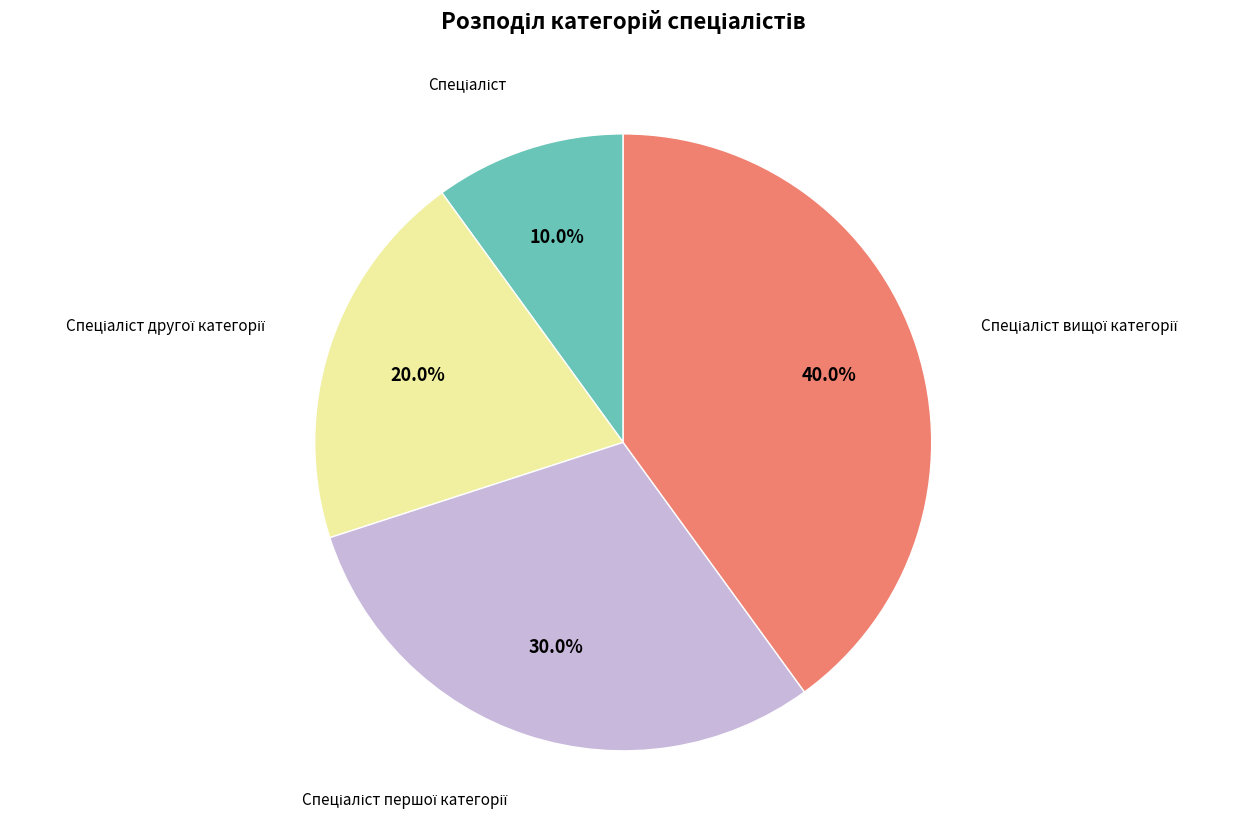

Is there any slice that represents more than half of the pie?

No